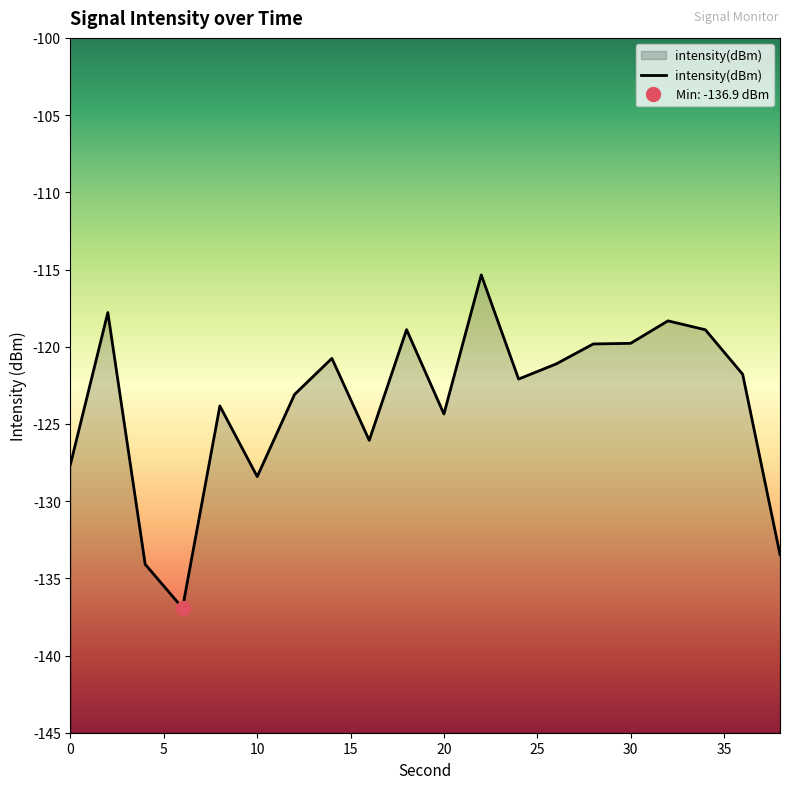

Reading left to right, extract all data points from this chart.

0=-127.6	2=-117.8	4=-134.1	6=-136.9	8=-123.8	10=-128.4	12=-123.1	14=-120.8	16=-126.1	18=-118.9	20=-124.4	22=-115.4	24=-122.1	26=-121.1	28=-119.8	30=-119.8	32=-118.3	34=-118.9	36=-121.8	38=-133.5